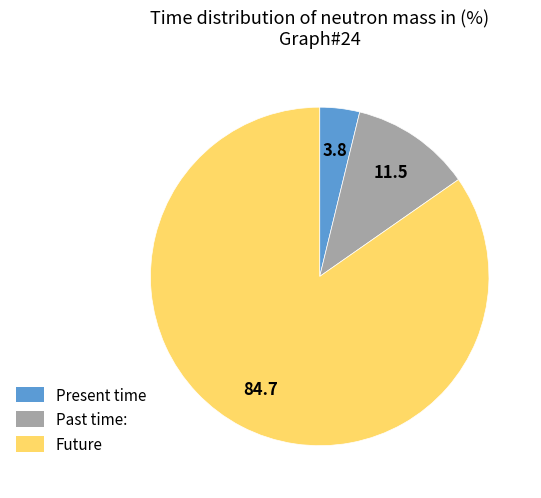

Is there a majority slice in this chart?

Yes